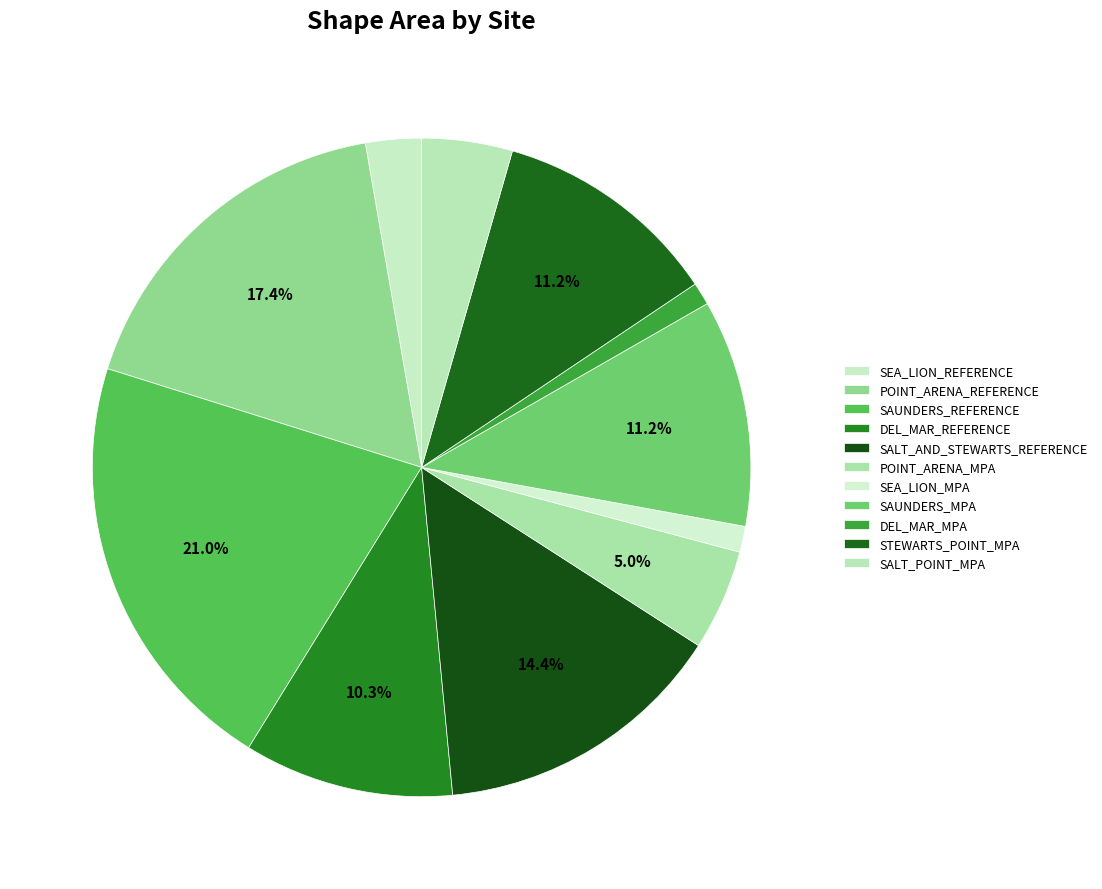

What is the change in value from SAUNDERS_REFERENCE to SALT_POINT_MPA?

-12539503.0